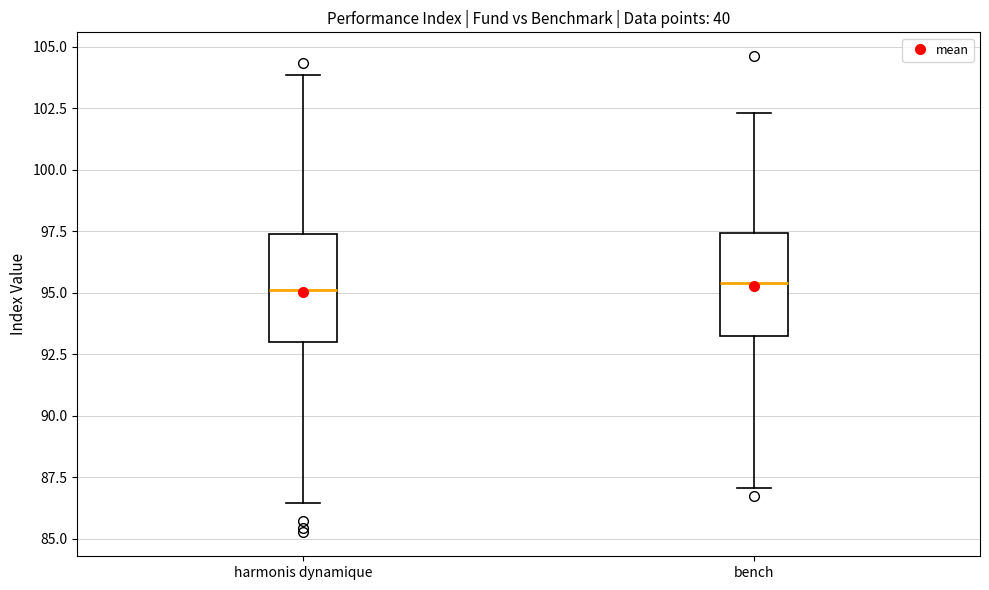

Where does the upper whisker of the box for bench end on the y-axis? The values are not printed on the chart, so give them approximately, as read against the axis.

102.5